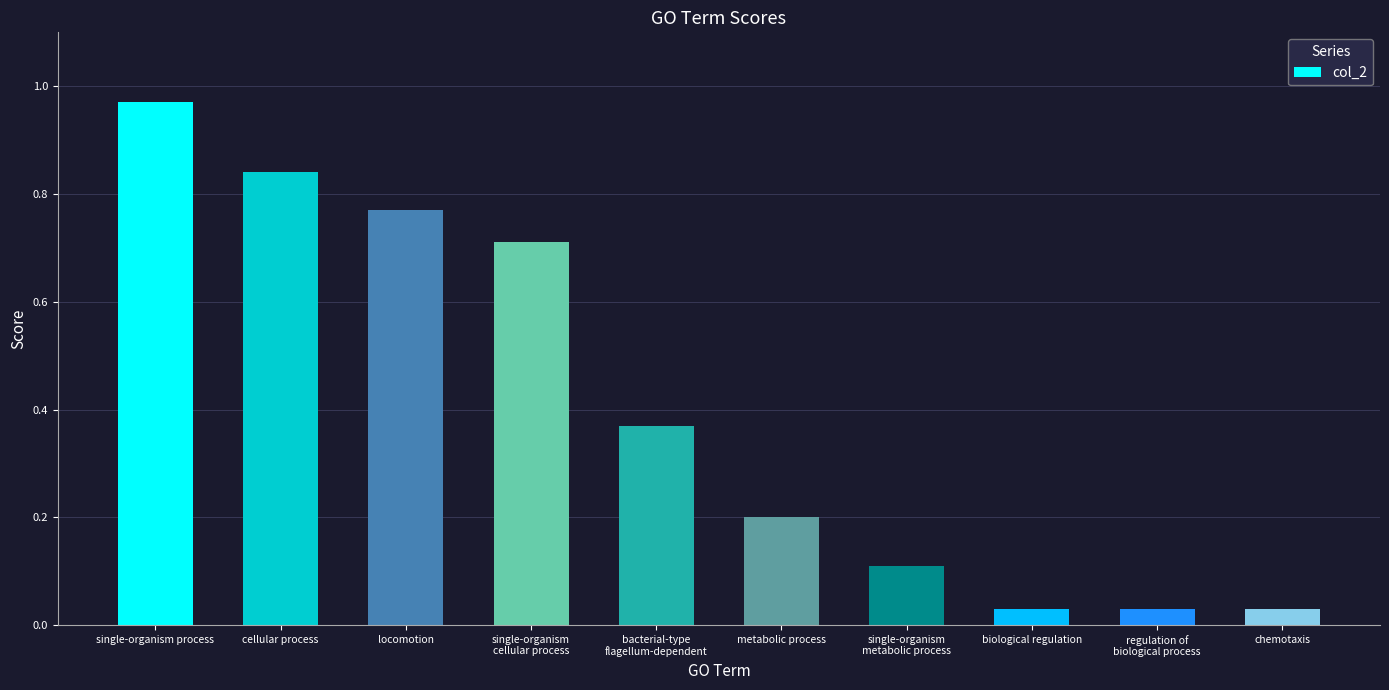

What is the sum of all values?

4.1